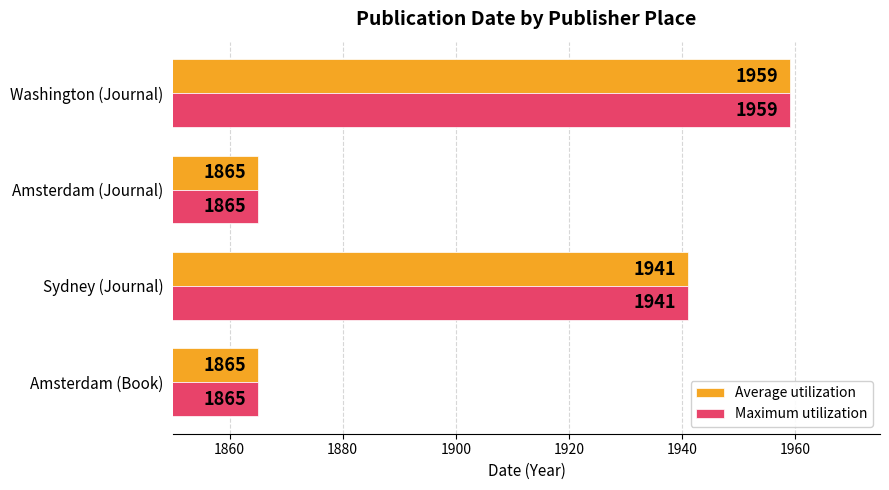

The Average utilization series shows 2922 at Amsterdam (Book). True or false?

False